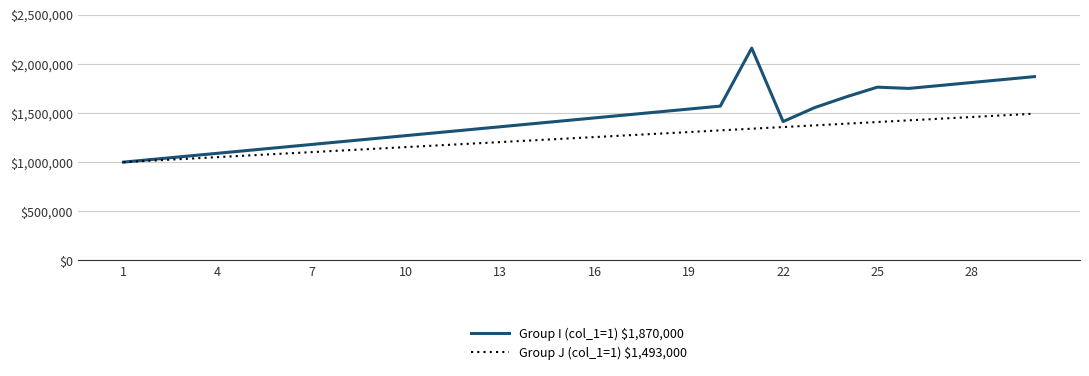

Does the chart display data point markers on the line(s)?

No